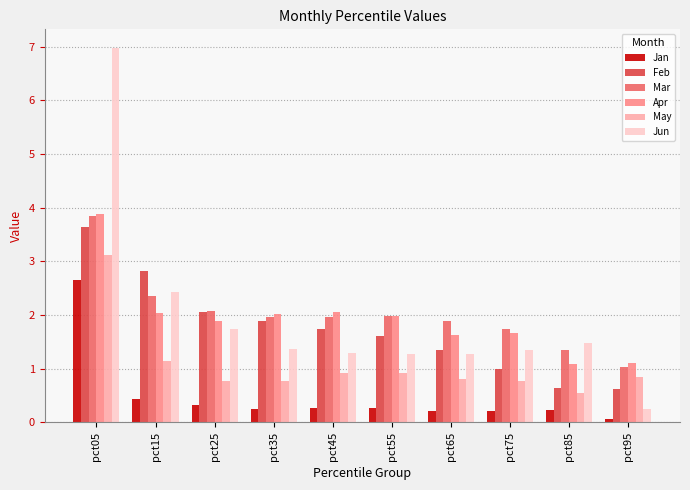

What is the difference between the Feb values at pct15 and pct85?

2.2